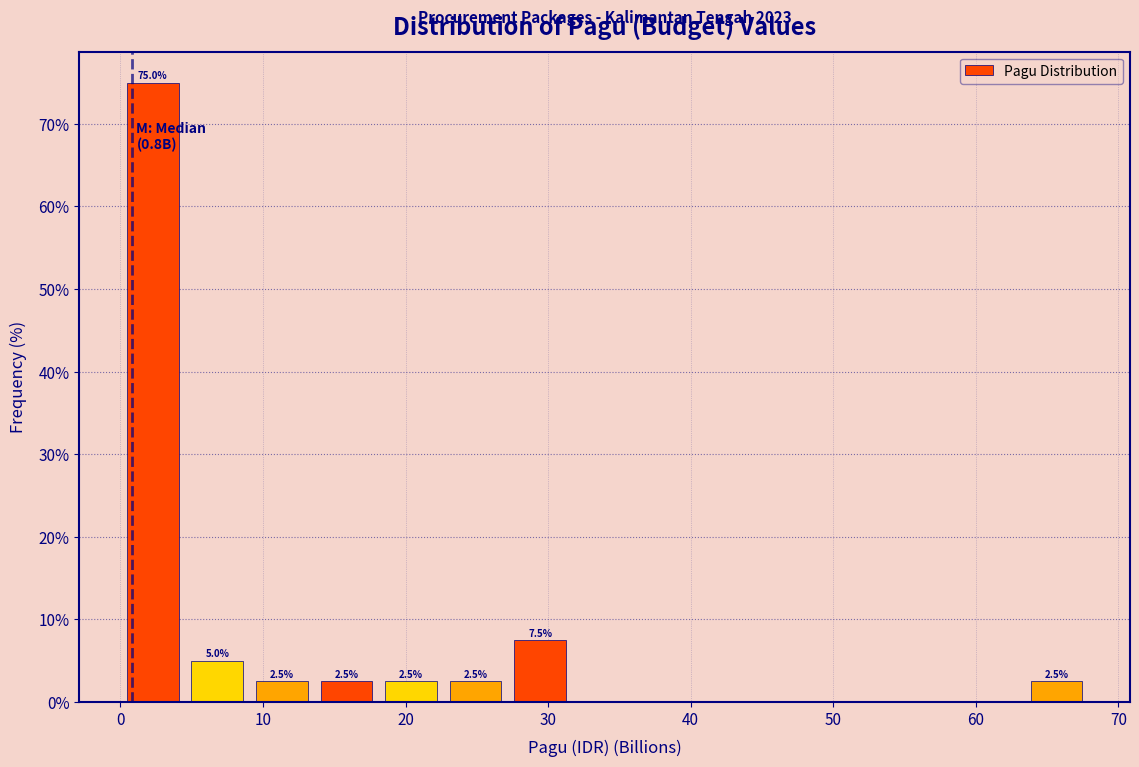

Which range on the x-axis has the tallest bar?

0 to 5